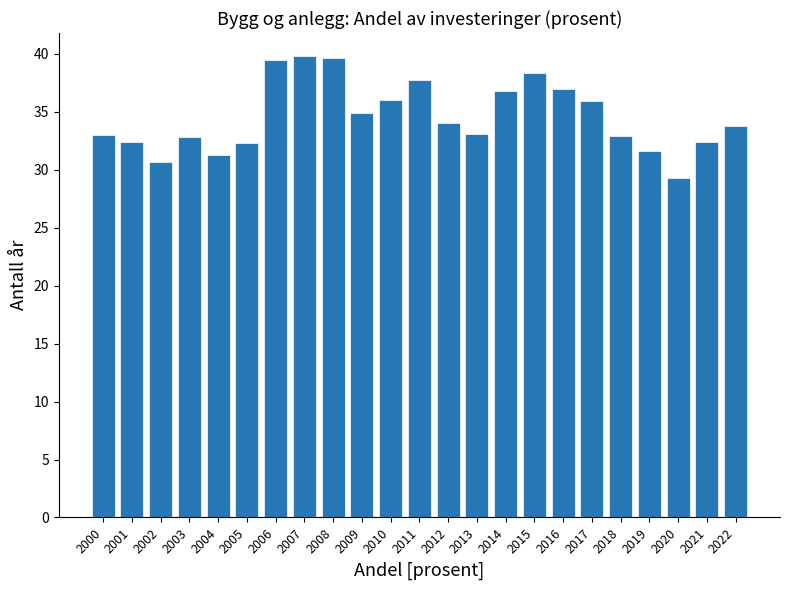

What is the difference between the maximum and minimum values?

10.5